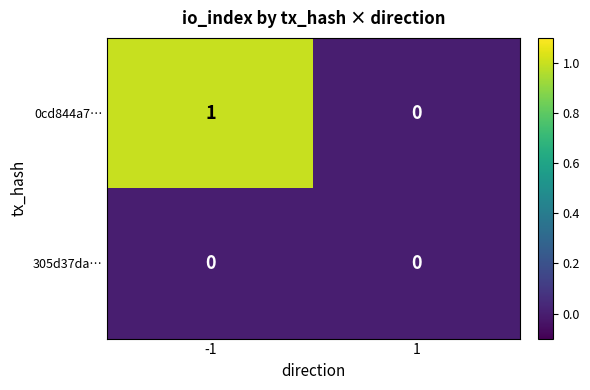

The 0cd844a7… series shows 1 at -1. True or false?

True